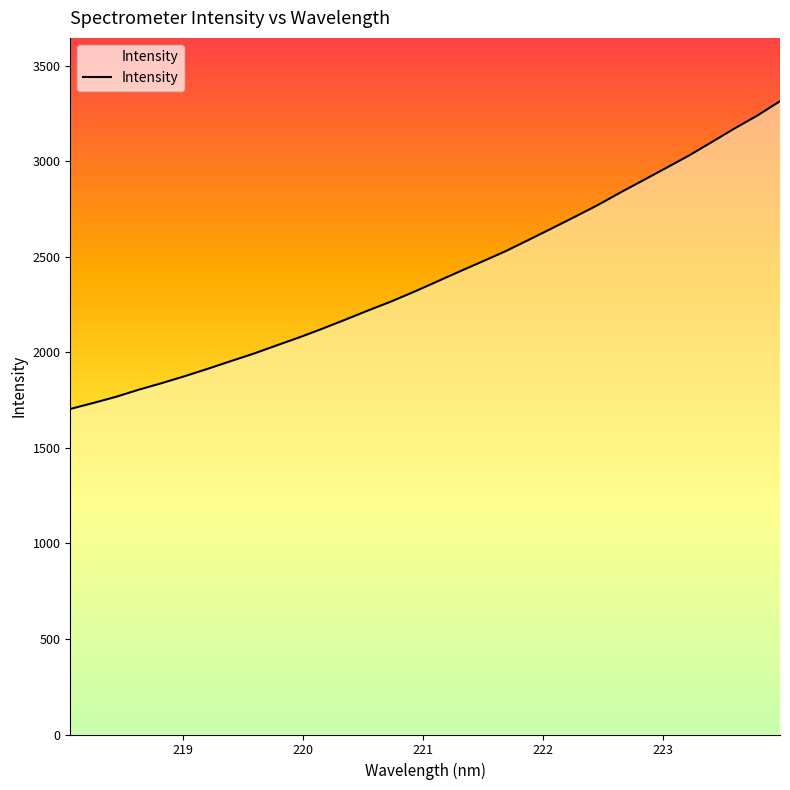

What is the minimum value shown in the chart?

1704.1